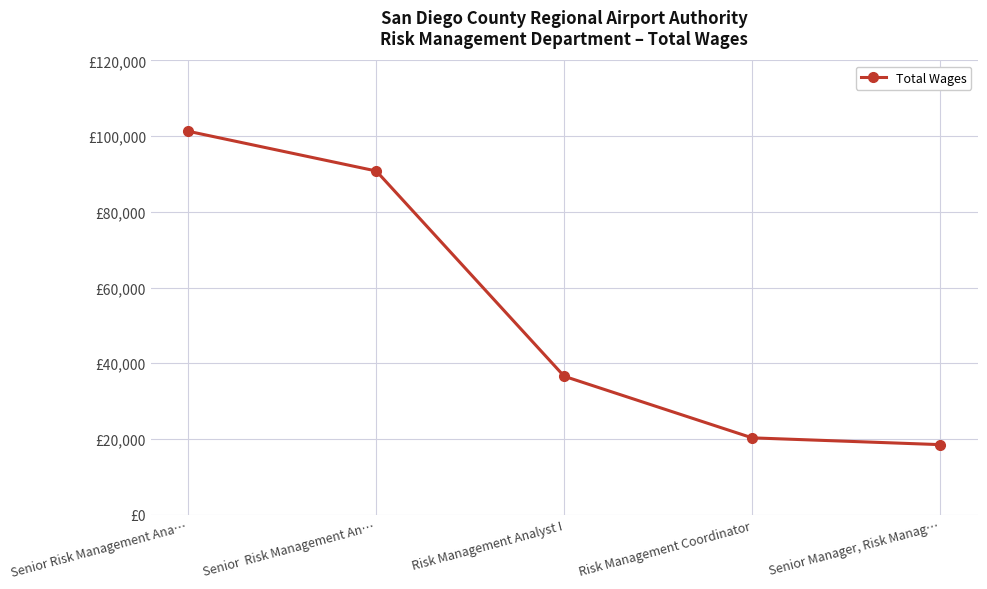

What is the maximum value shown in the chart?

101293